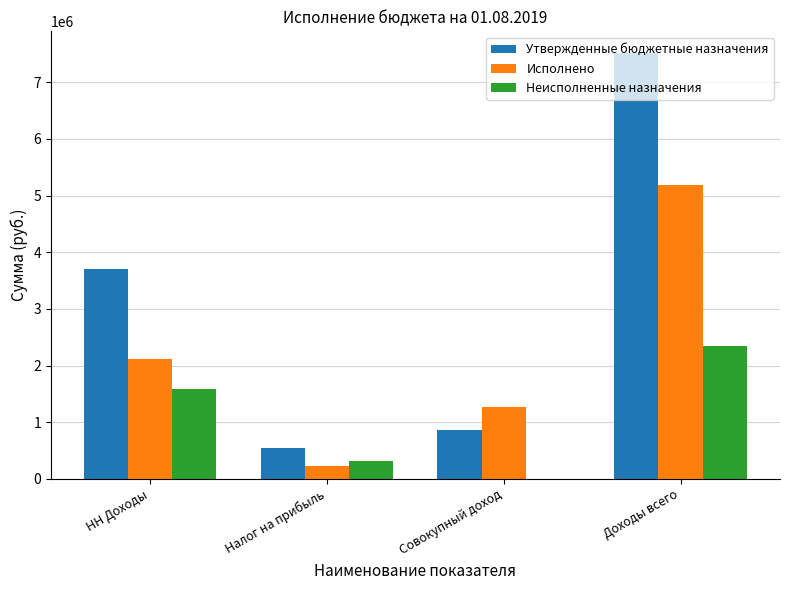

What is the sum of the Исполнено values at Налог на прибыль and НН Доходы?

2339012.1